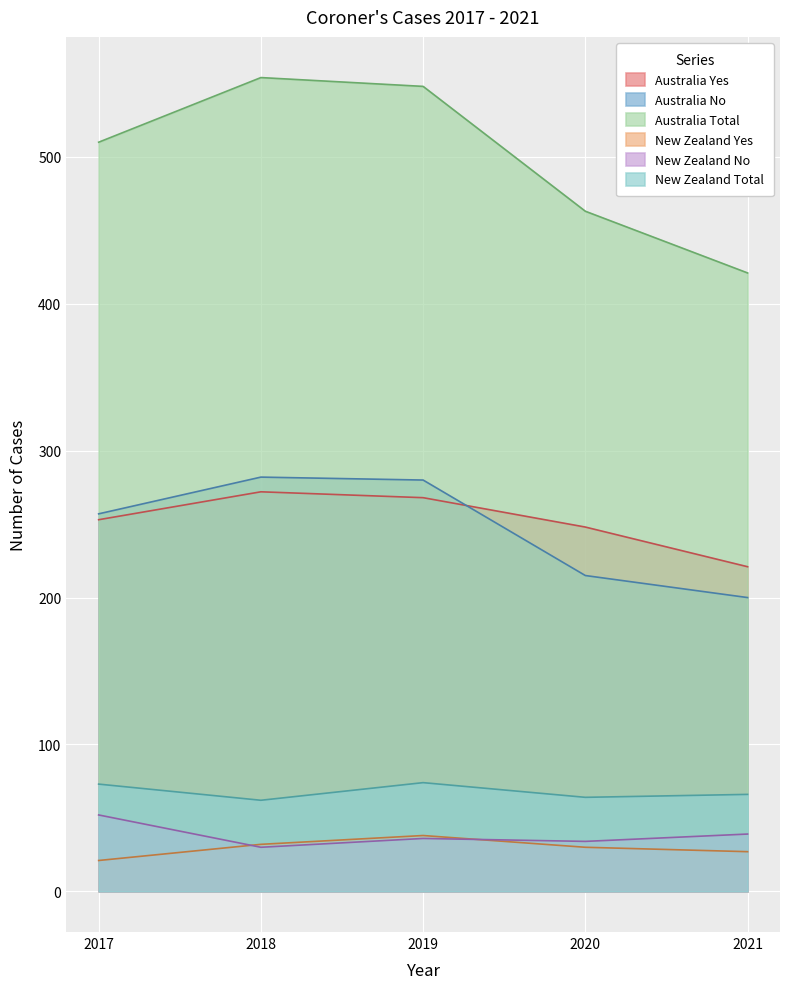

What is the maximum value shown in the chart?

554